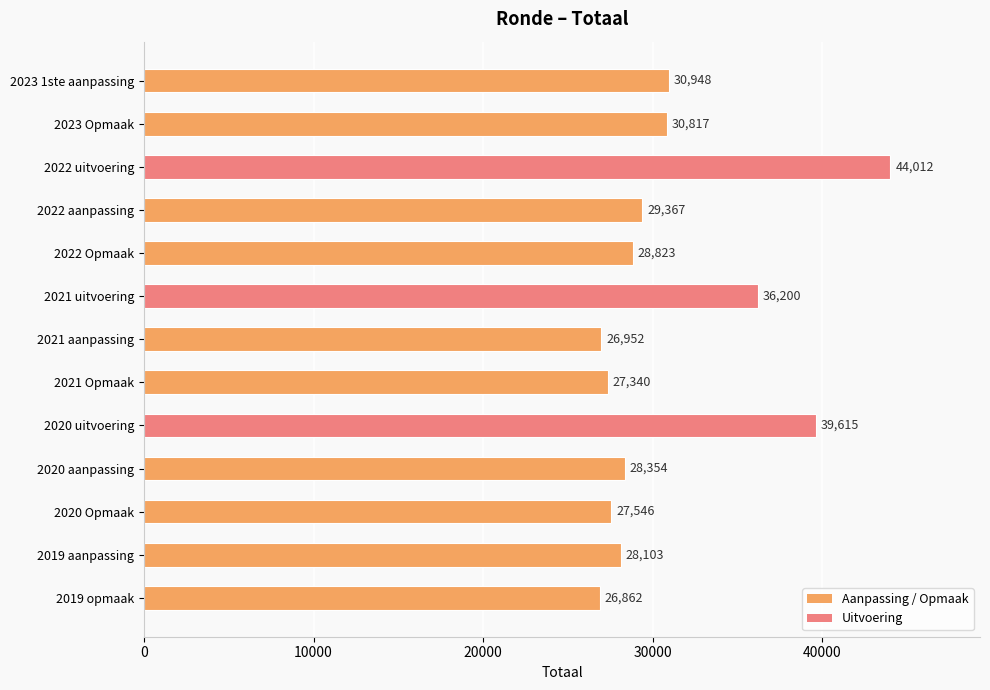

The value at 2020 Opmaak is 44715. True or false?

False